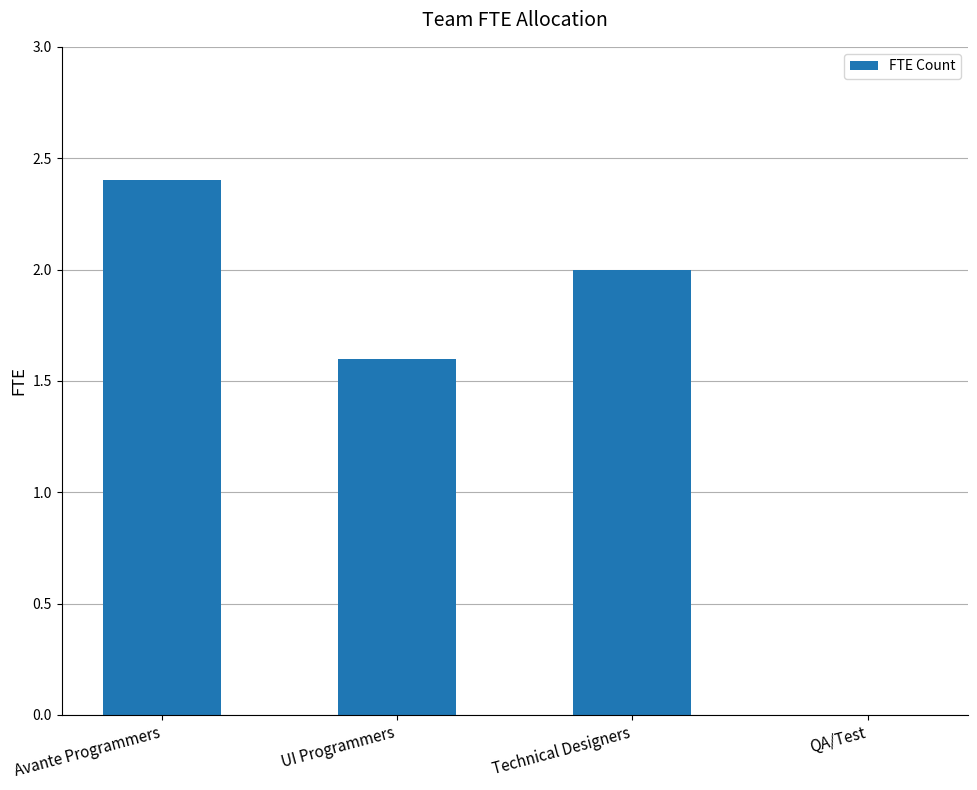

What is the approximate value at Technical Designers?

2.0